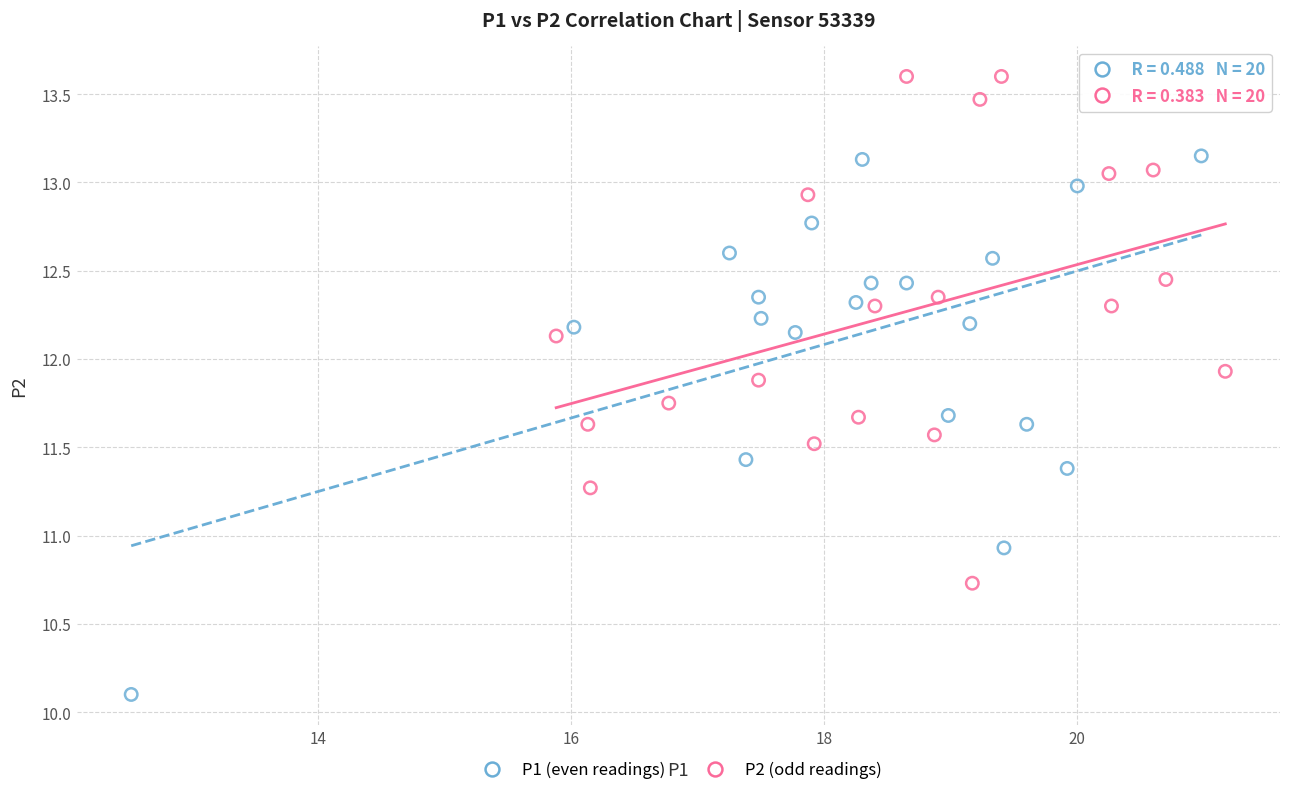

Which series reaches the maximum Y coordinate?

P2 (odd readings)